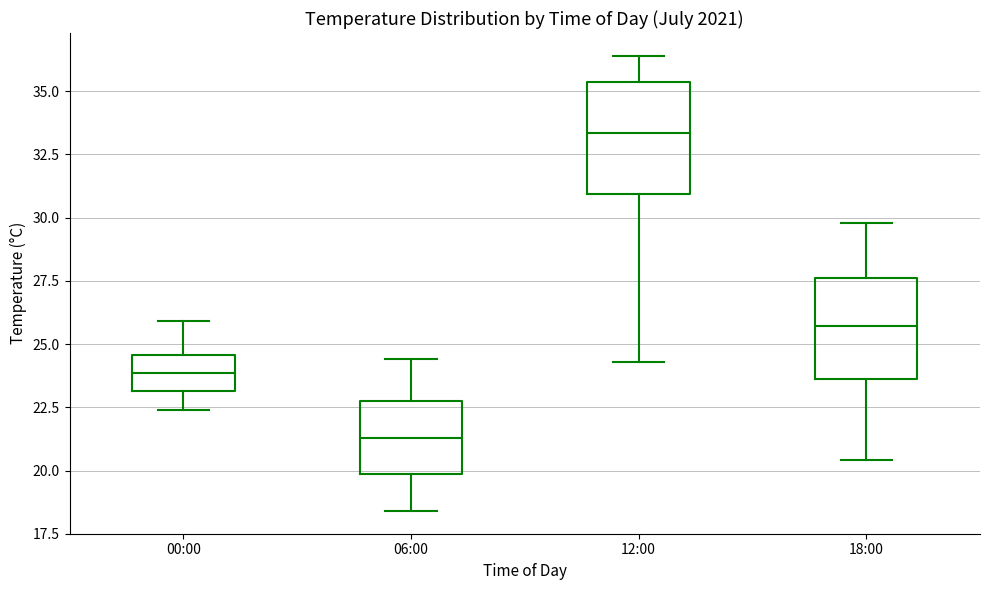

Where does the median line of the box for 18:00 sit on the y-axis? The values are not printed on the chart, so give them approximately, as read against the axis.

25.5